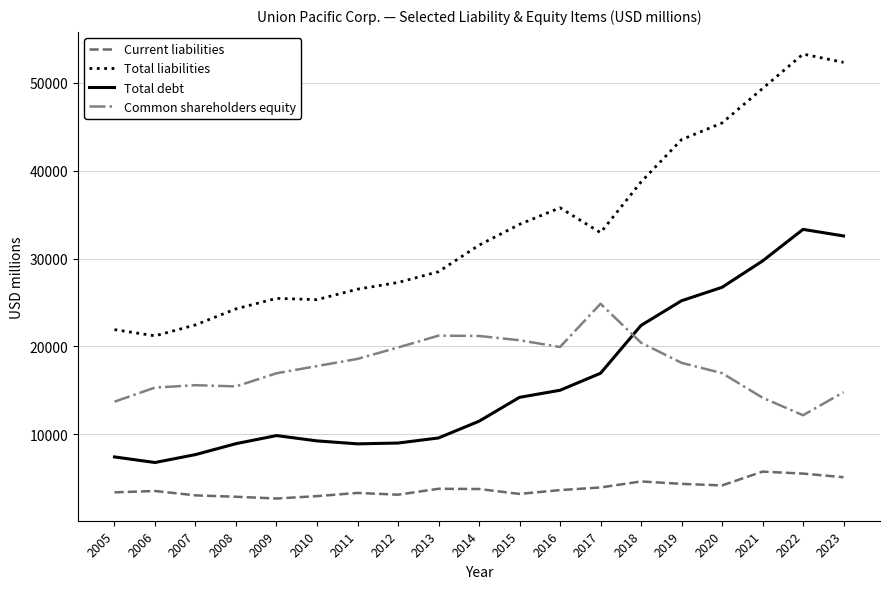

What is the difference between the highest and lowest values at 2023?

47238